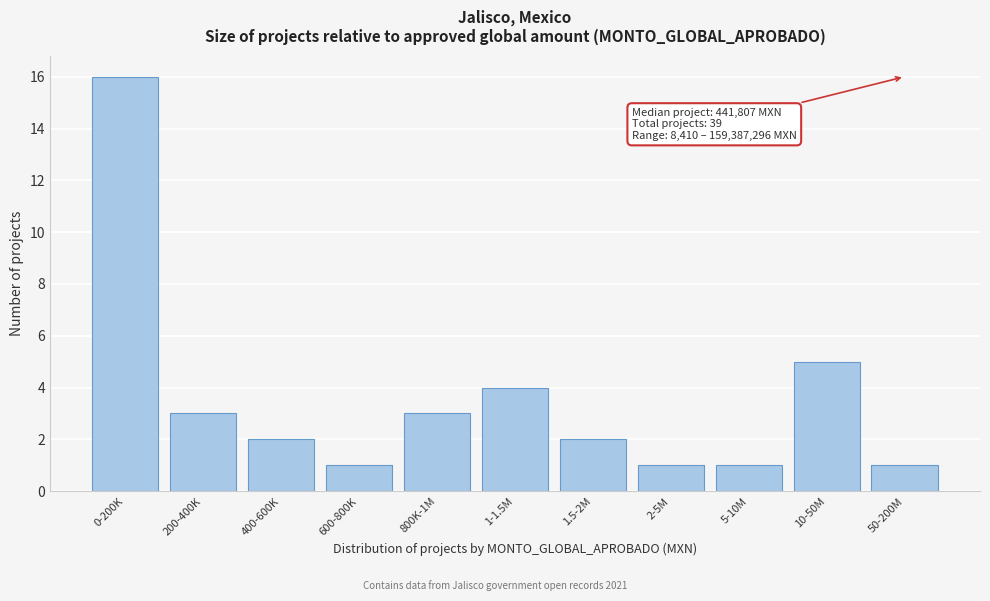

Reading left to right, what are all the values shown in this chart?

0-200K=16	200-400K=3	400-600K=2	600-800K=1	800K-1M=3	1-1.5M=4	1.5-2M=2	2-5M=1	5-10M=1	10-50M=5	50-200M=1